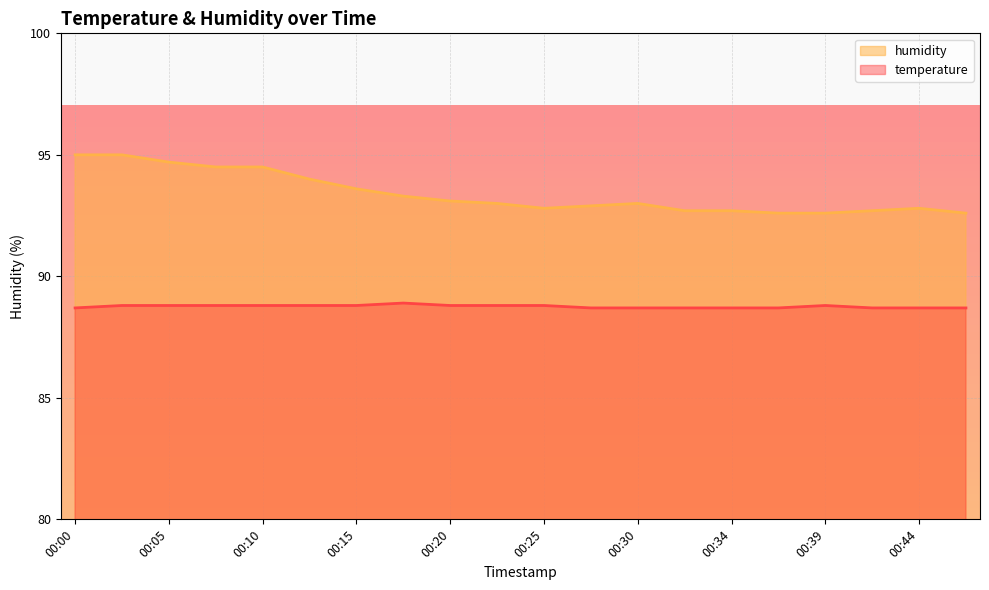

Is the value of humidity at 00:27 greater than the value of temperature at 00:00?

Yes